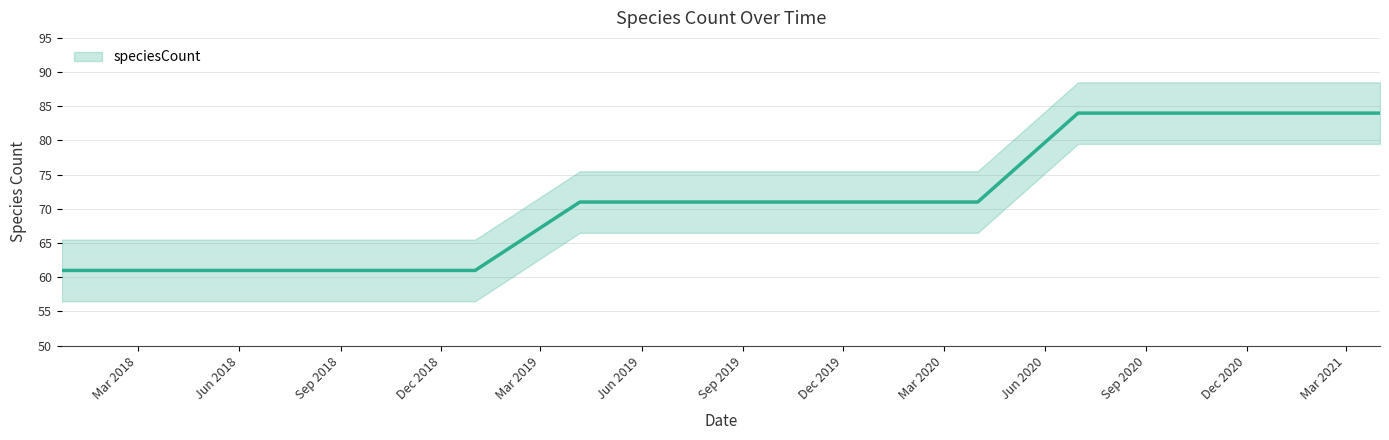

The value at 2017-12-22 is 61. True or false?

True